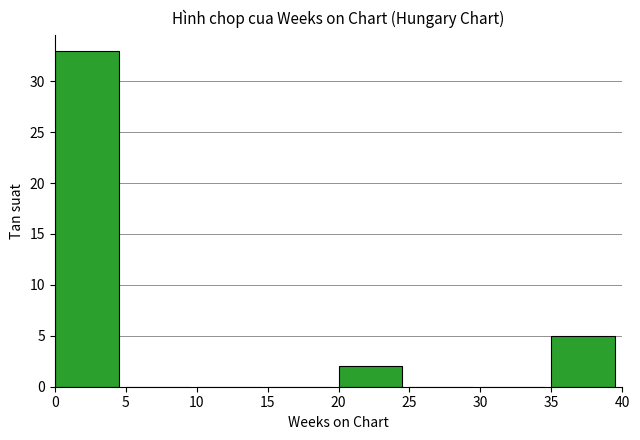

How many categories are shown in the chart?

8